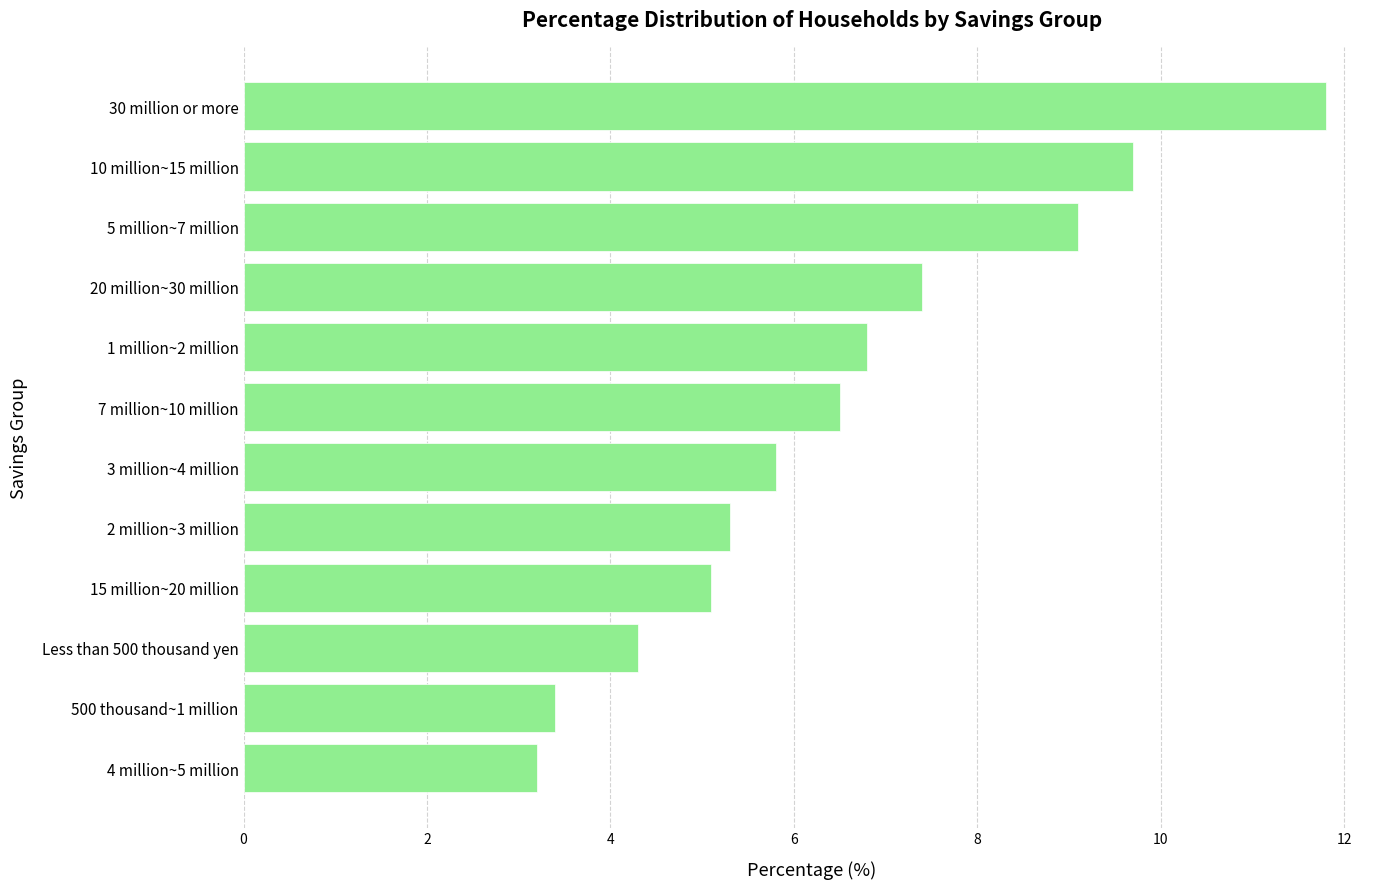

What is the minimum value shown in the chart?

3.2